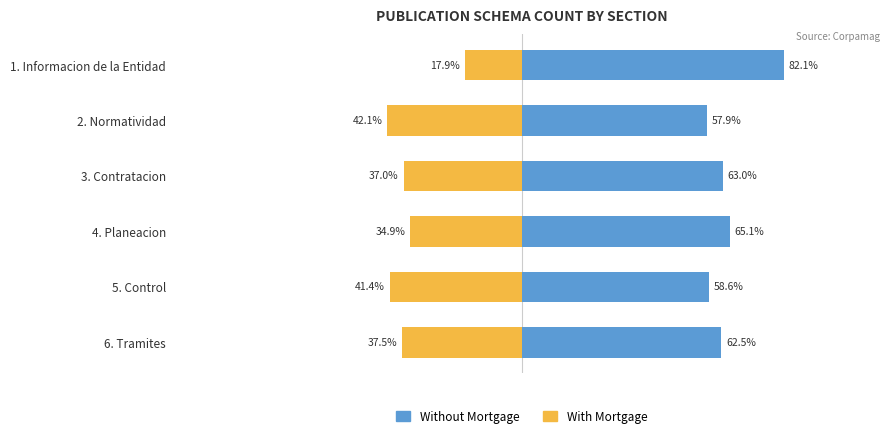

What is the sum of all With Mortgage values?

-210.8